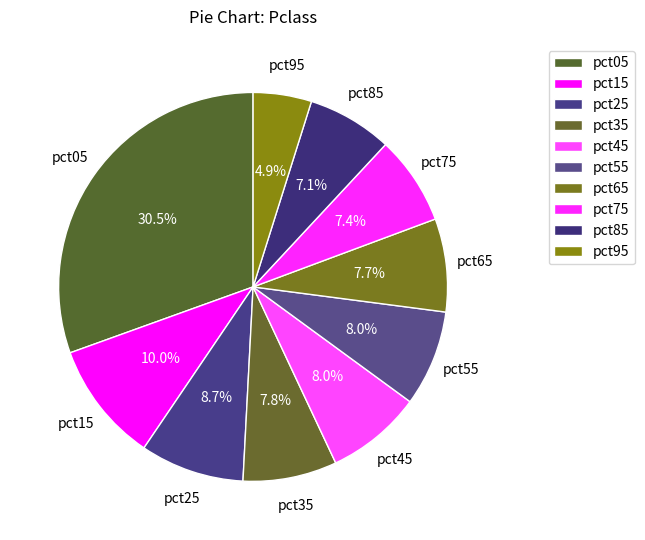

Which slice is the smallest?

pct95